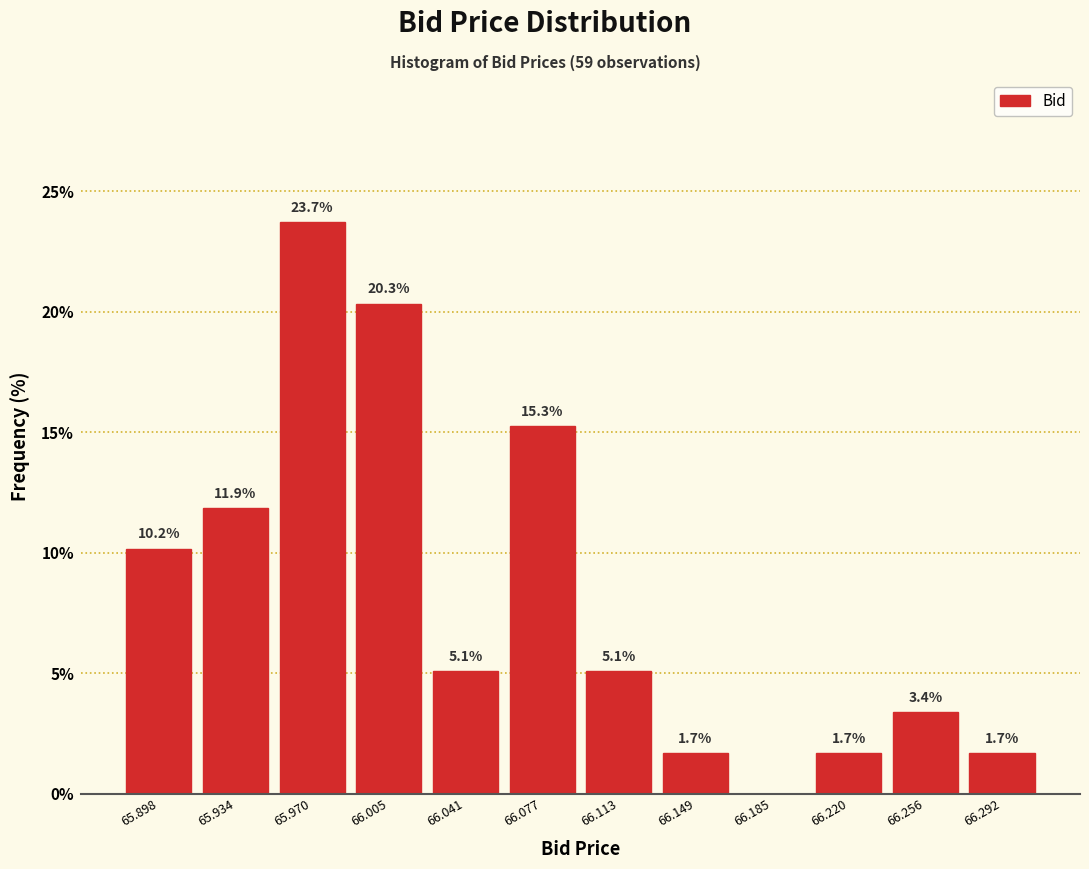

Over which range of the x-axis is the bar tallest?

65.950 to 65.990